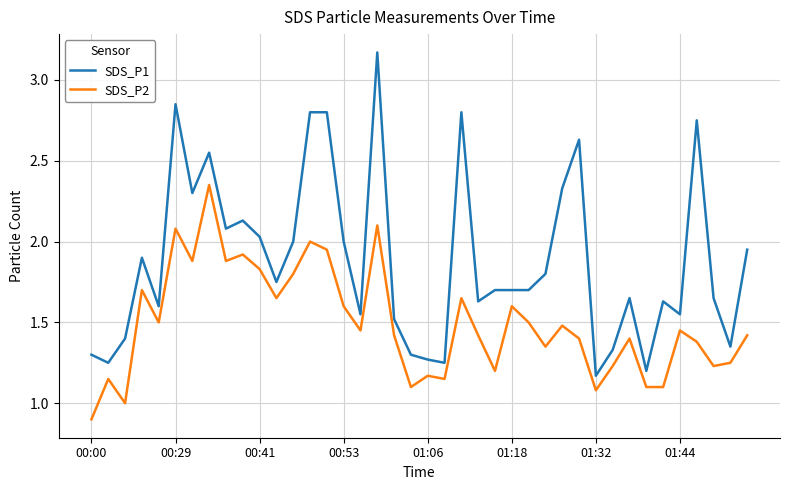

Rank the series by their maximum value, from lowest to highest.

SDS_P2, SDS_P1